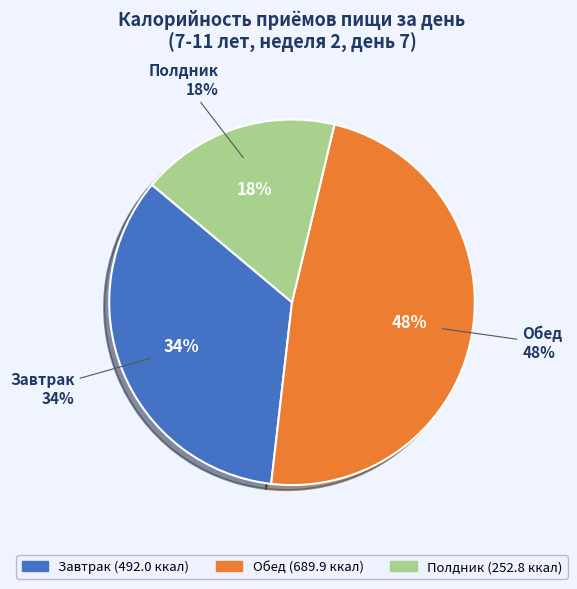

True or false: Полдник accounts for 18% of the total.

True